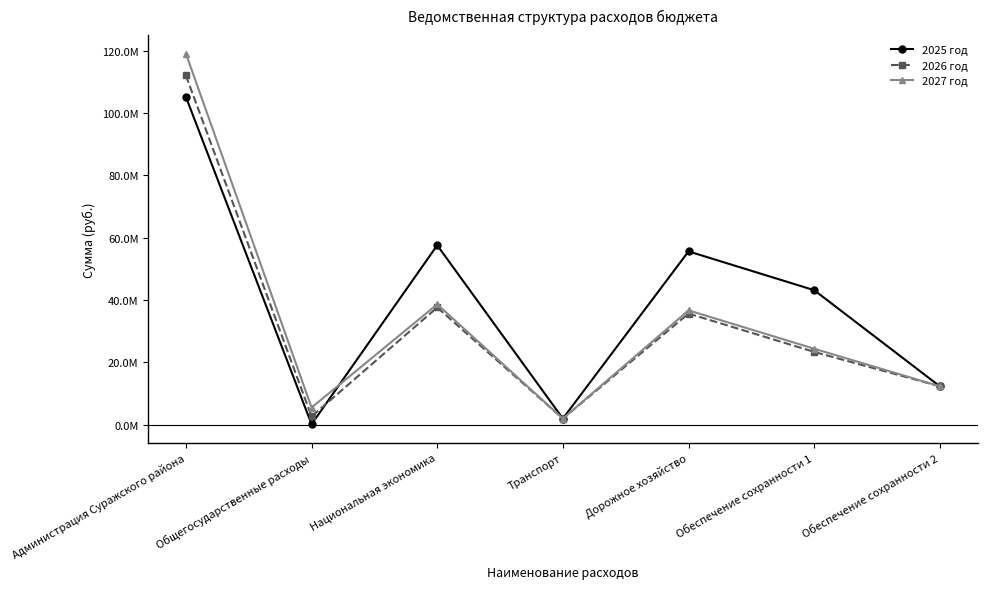

True or false: 2026 год and 2025 год intersect in this chart.

True